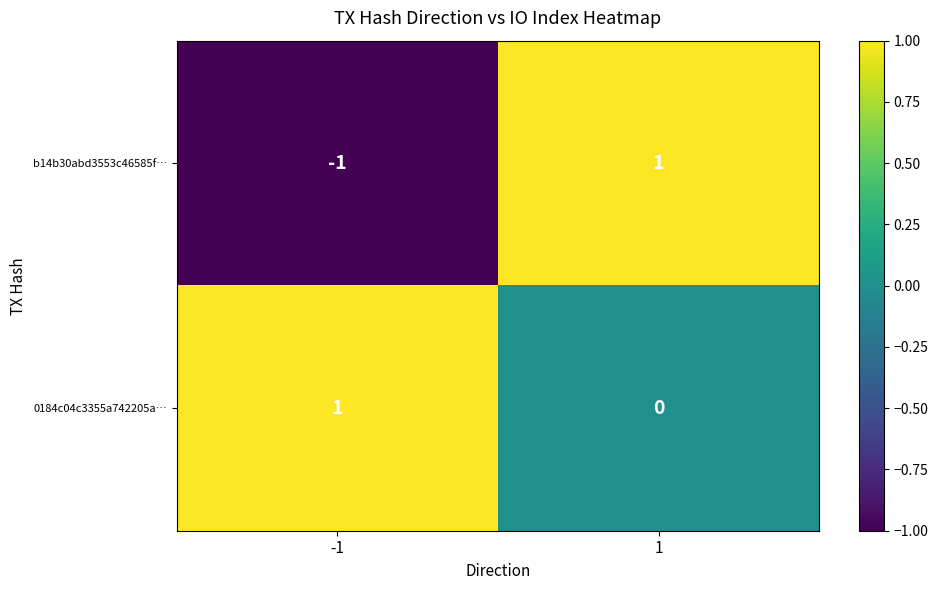

True or false: b14b30abd3553c46585f… has a value of -2 at -1.

False